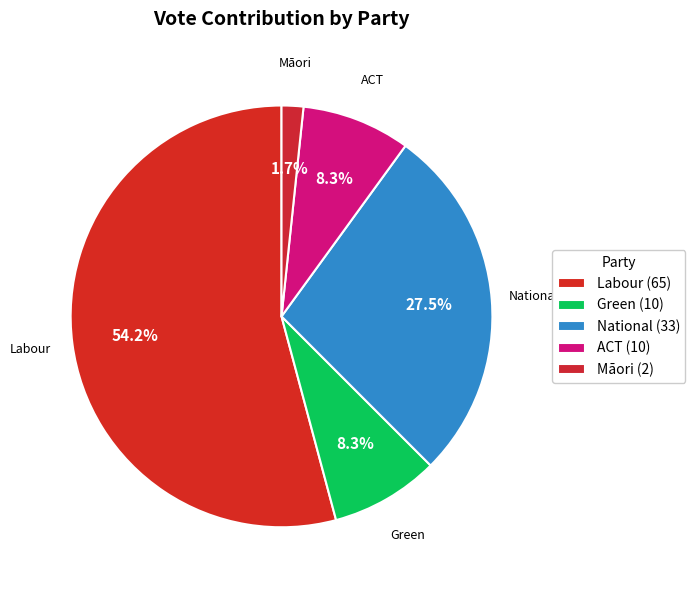

True or false: Labour accounts for 67% of the total.

False